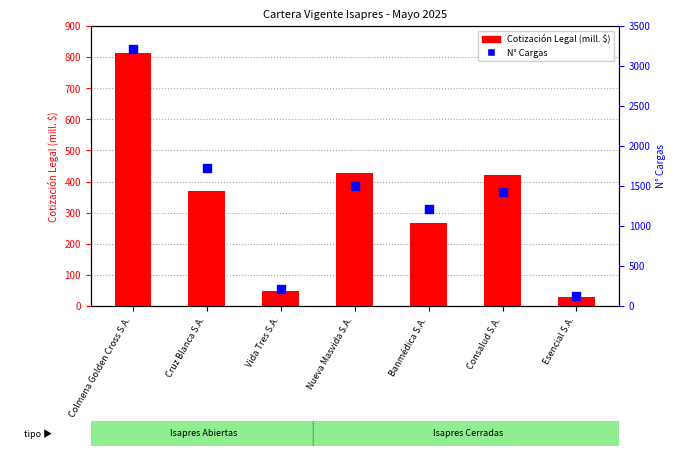

At which category is the sum across all series the highest?

Colmena Golden Cross S.A.